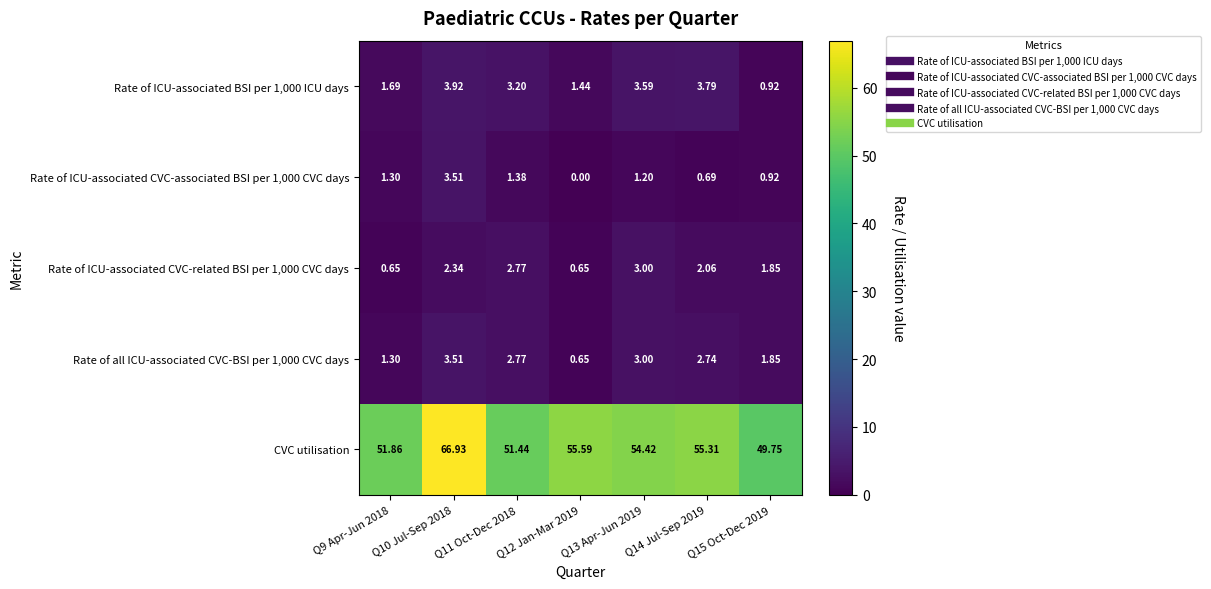

Which series has the largest total across all categories?

CVC utilisation